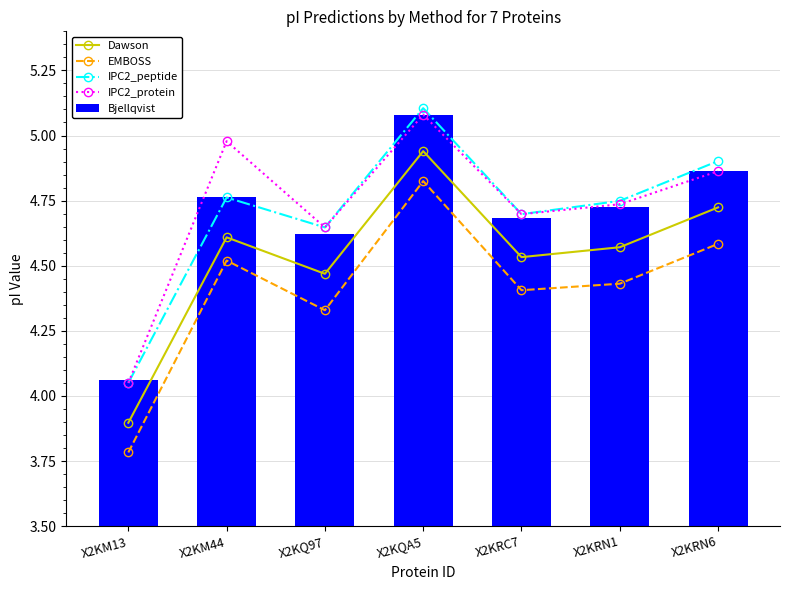

Which series has the largest total across all categories?

IPC2_protein